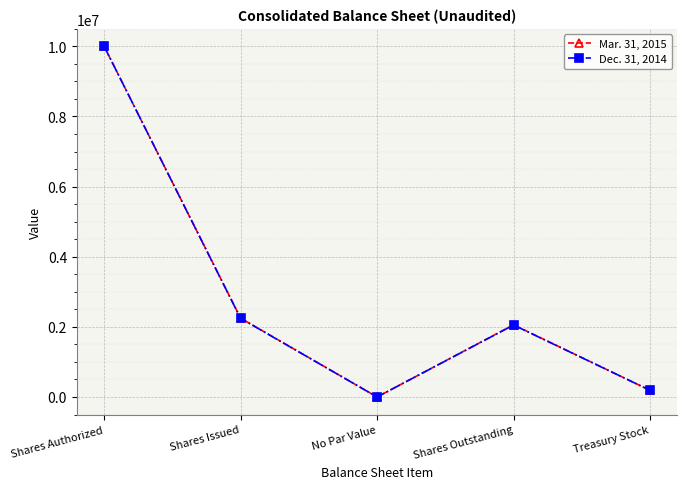

How many interior local peaks does the Mar. 31, 2015 series have?

1